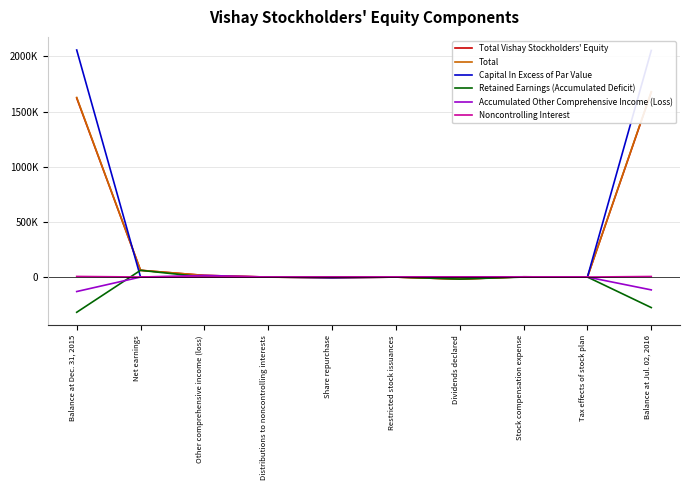

What is the average value of the Accumulated Other Comprehensive Income (Loss) series?

-23282